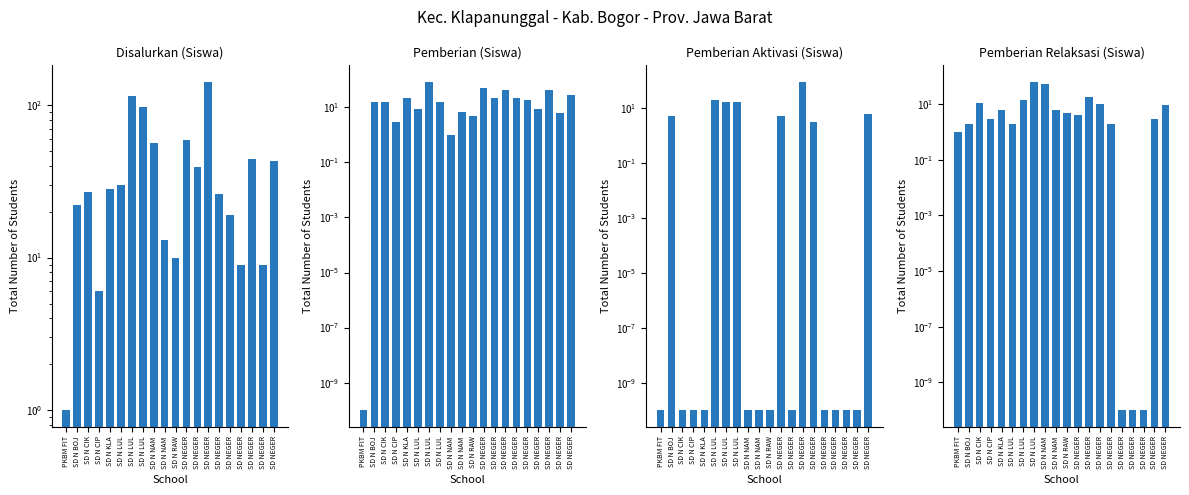

What is the value of the Pemberian Relaksasi (Siswa) bar at the 13th from the left?

4.0